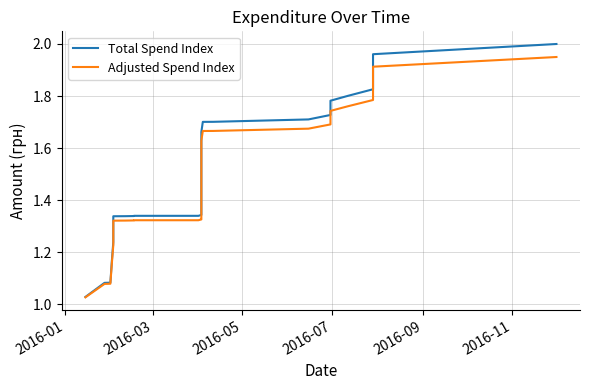

What is the label of the 23rd point from the right?

2016-01